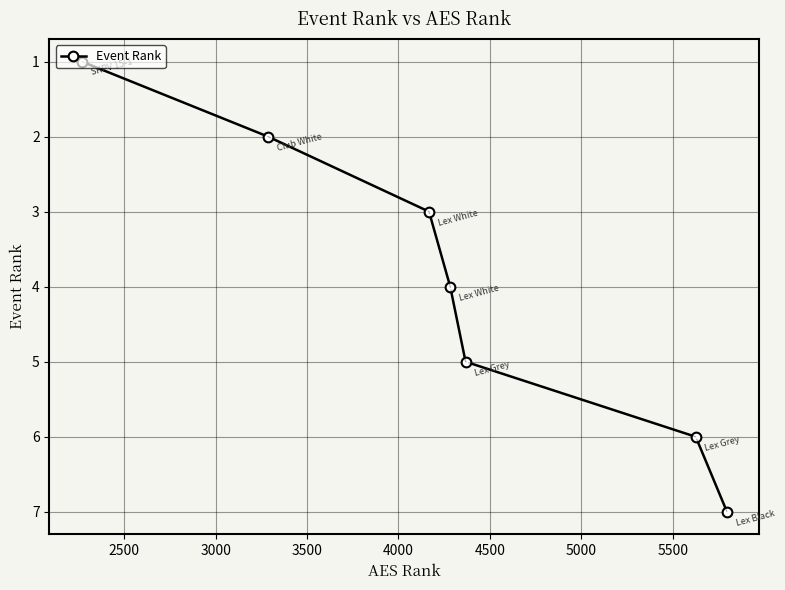

What is the greatest value displayed?

7